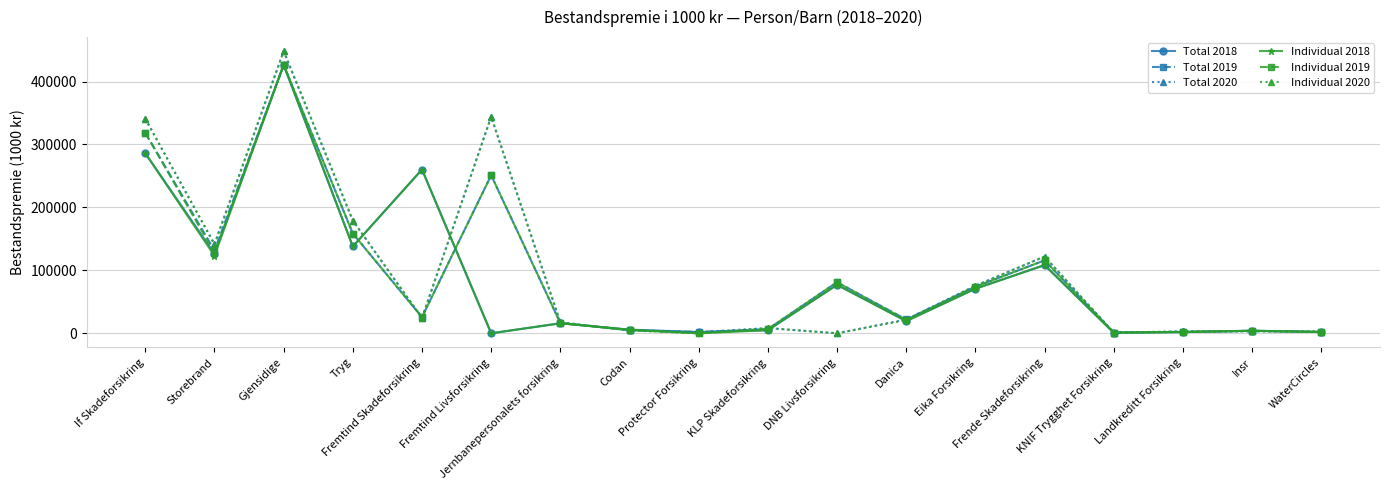

What is the sum of the Total 2019 values at Jernbanepersonalets forsikring and DNB Livsforsikring?

97466